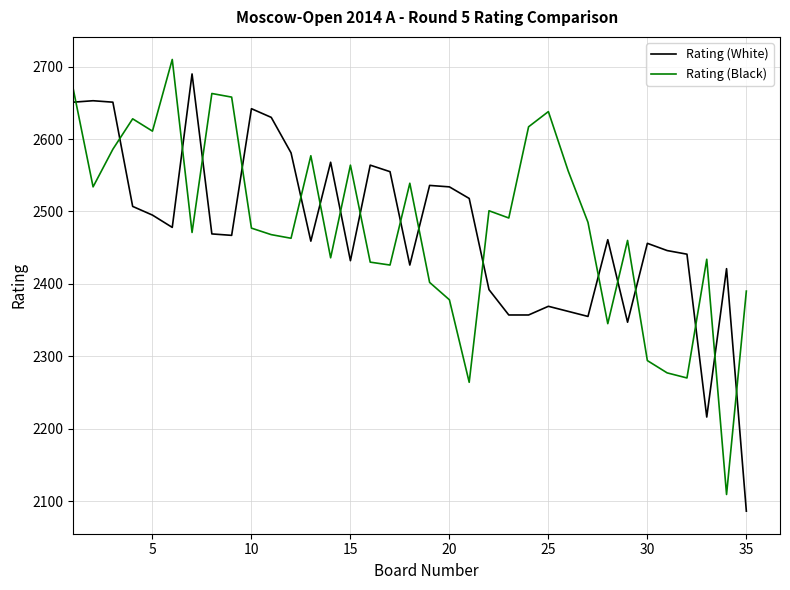

What is the difference between the maximum and minimum values in the Rating (White) series?

604